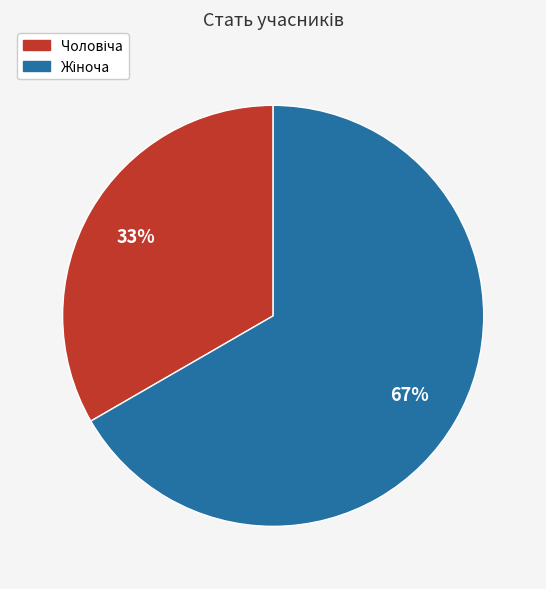

Does any single category account for the majority?

Yes